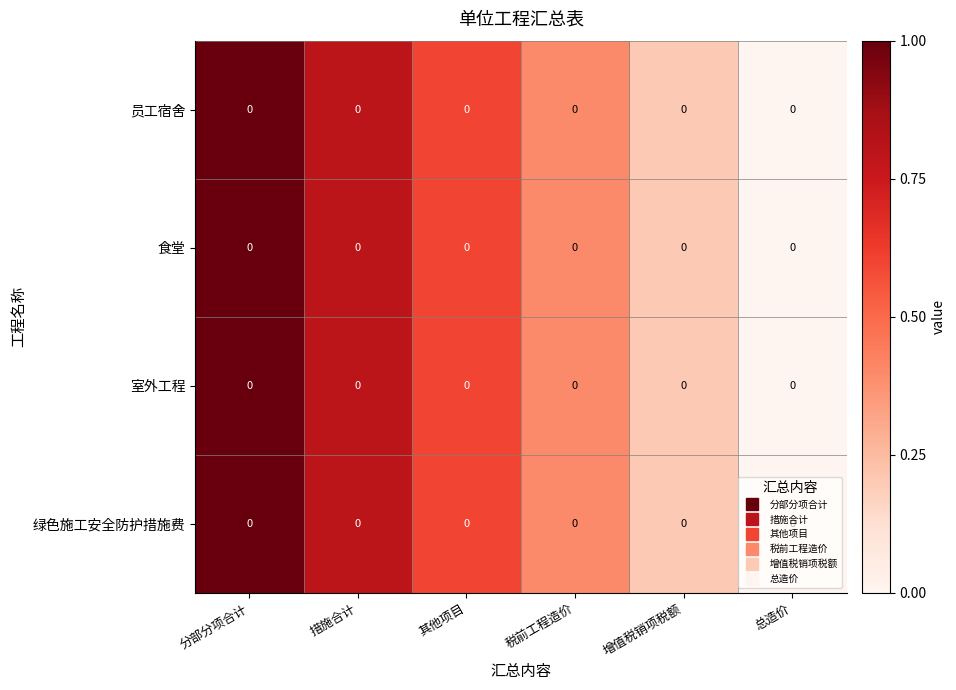

Rank the series by their maximum value, from lowest to highest.

员工宿舍, 食堂, 室外工程, 绿色施工安全防护措施费